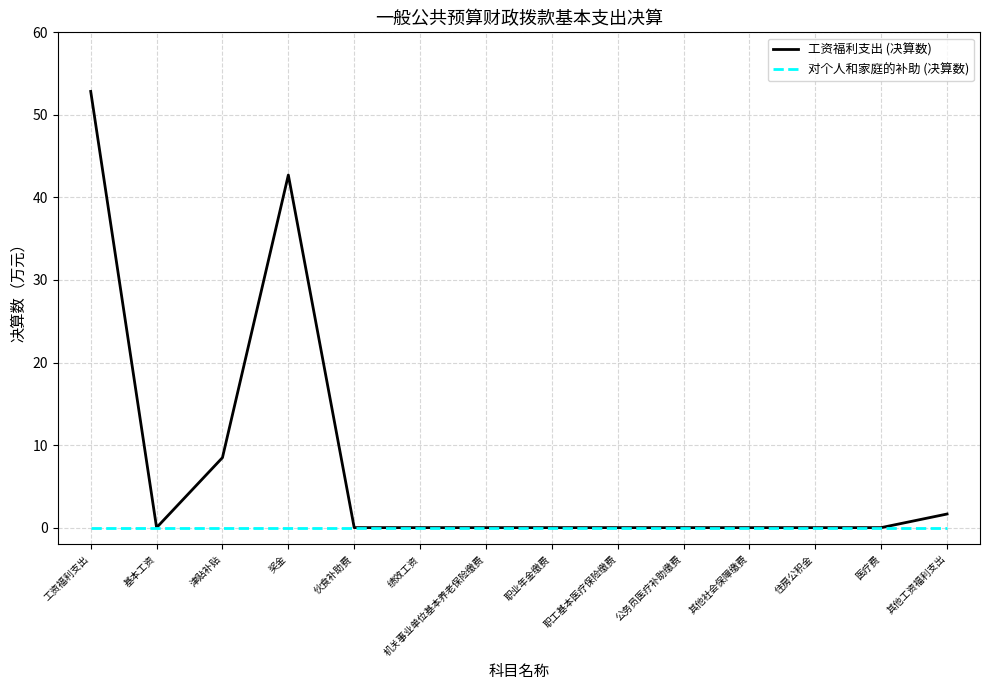

Which label corresponds to the largest value in the chart?

工资福利支出